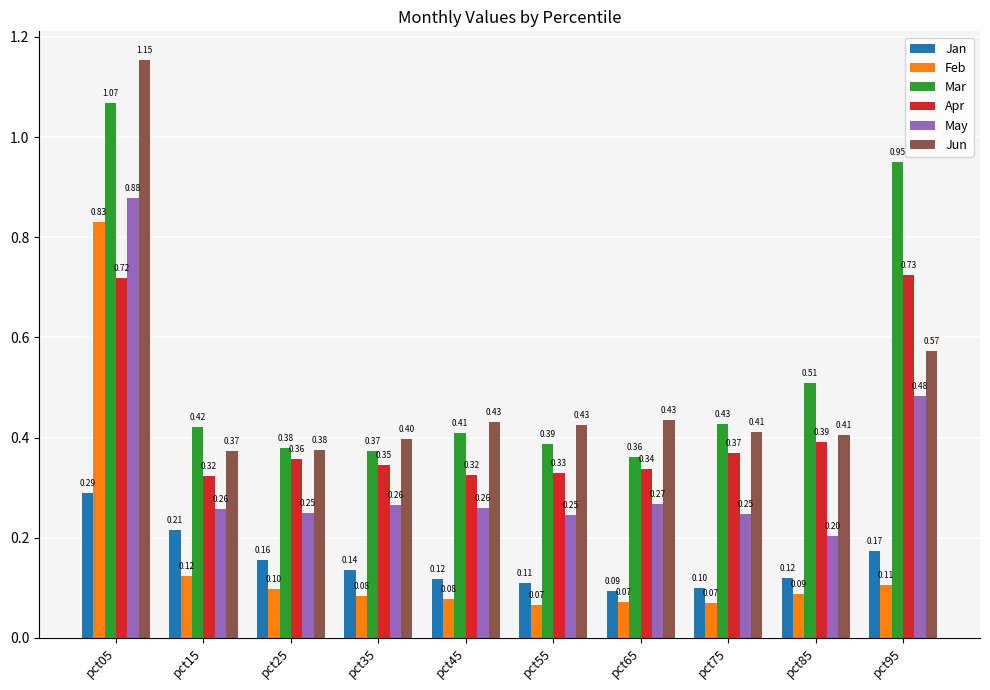

What is the difference between the maximum and second lowest values in the Apr series?

0.4